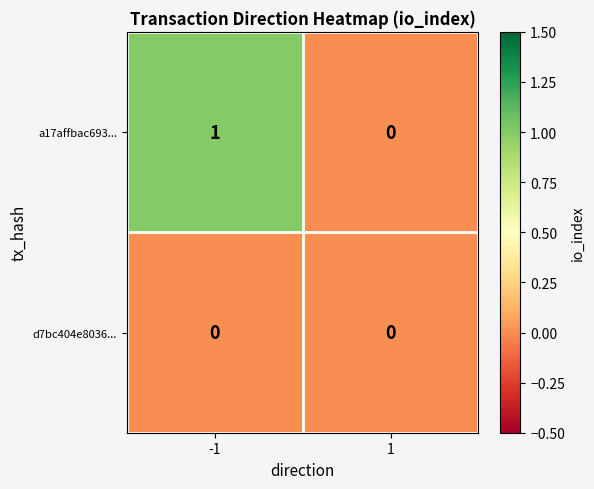

True or false: d7bc404e8036... has a value of 0 at -1.

True